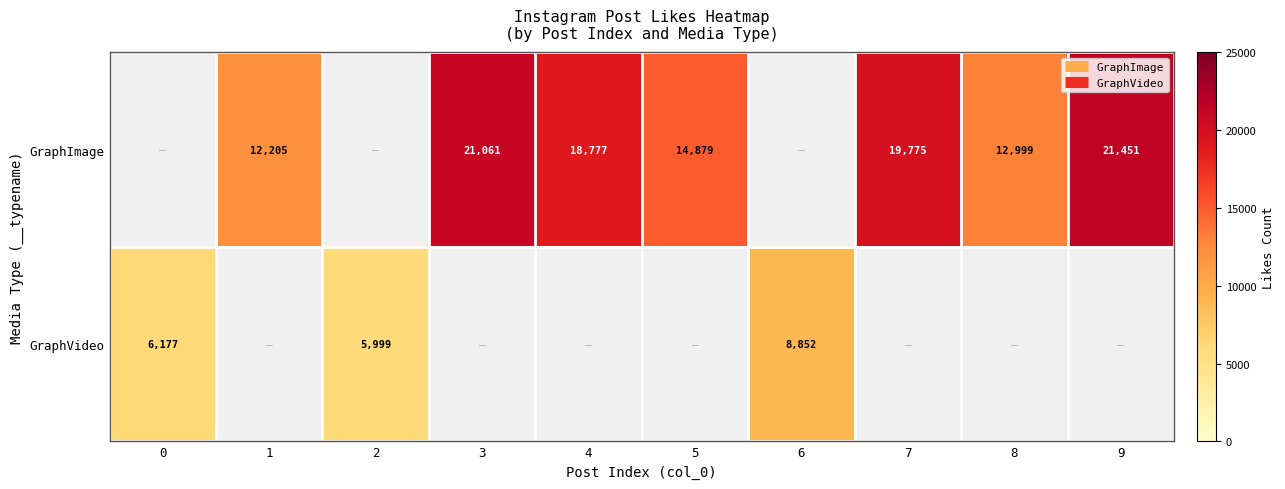

Is it true that GraphImage equals 0 at 2?

True